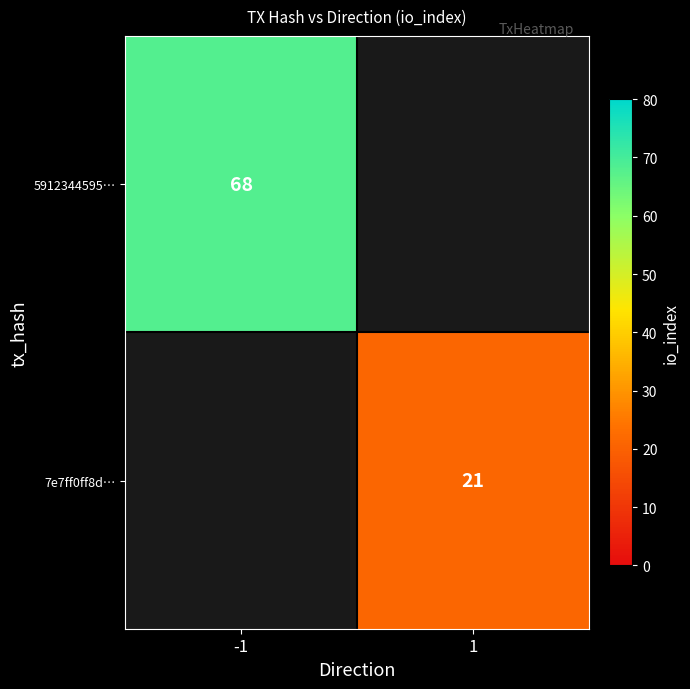

What is the maximum value shown in the chart?

68.0